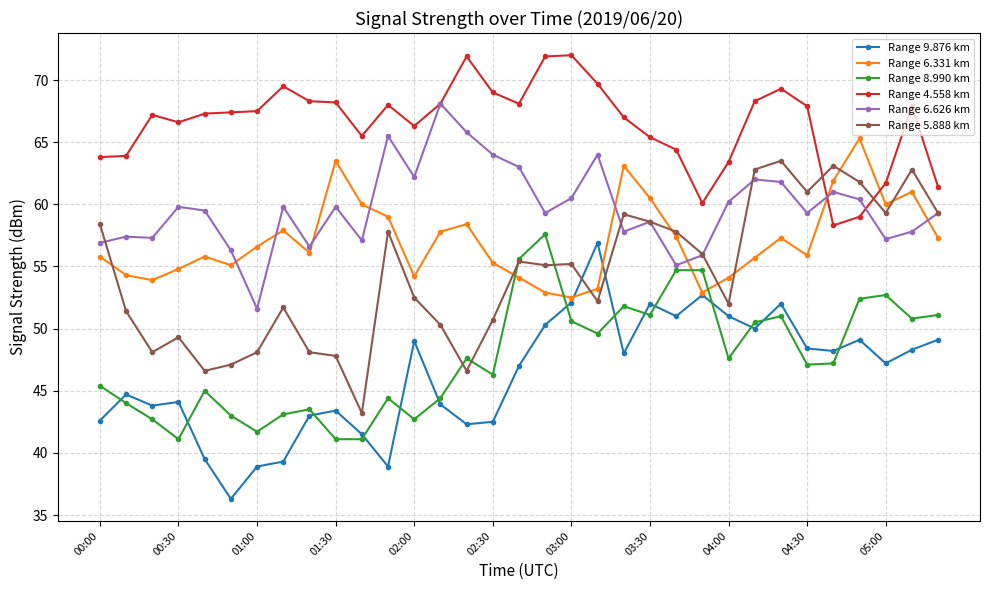

What is the value of the Range 5.888 km point at the 31st from the left?

59.3